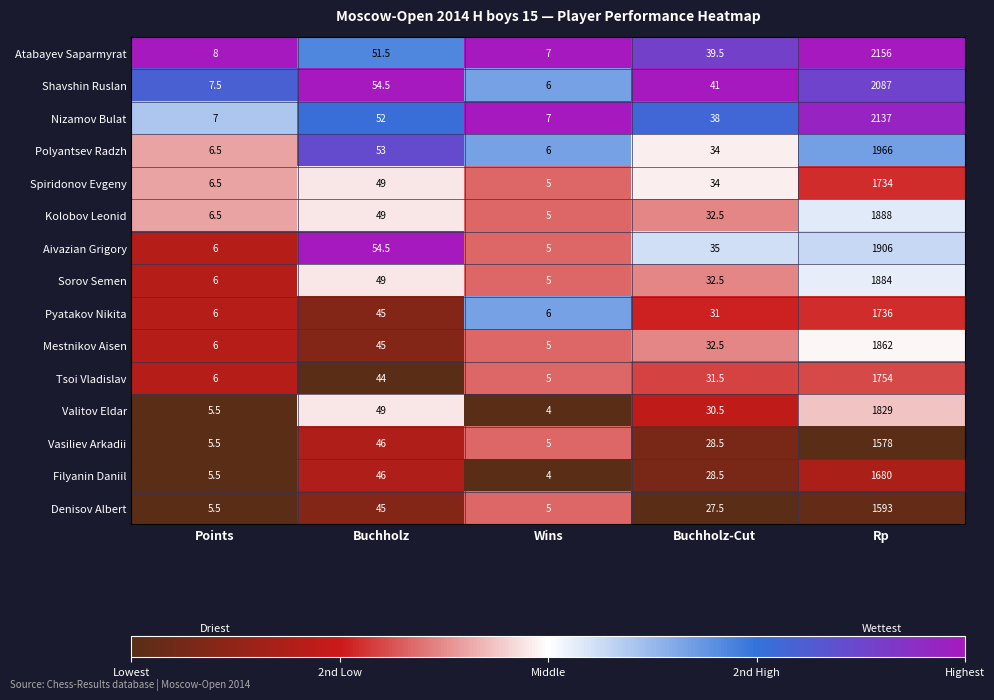

The value of Shavshin Ruslan at Wins is 6.0. True or false?

True